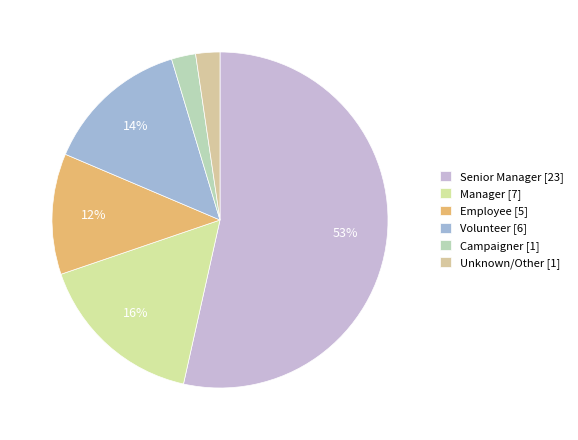

How many slices are in this pie chart?

6